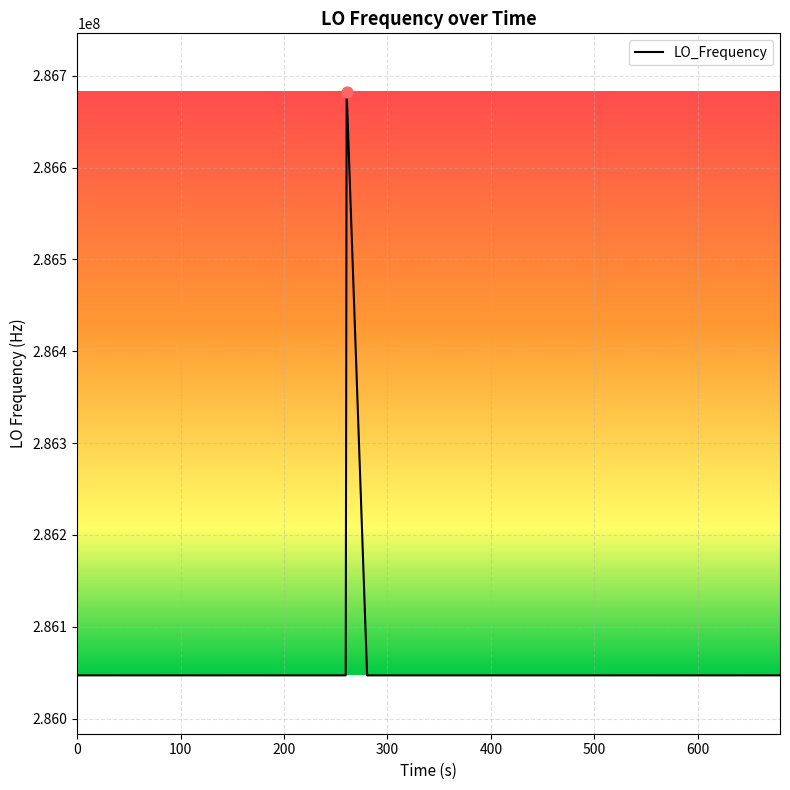

What is the greatest value displayed?

286682706.1